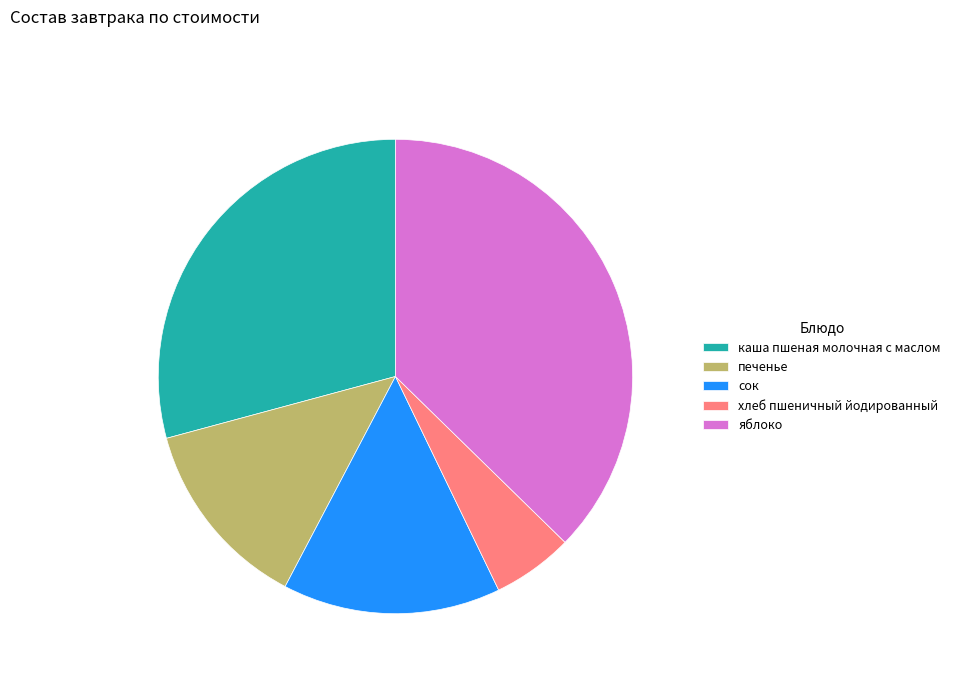

True or false: яблоко accounts for 37% of the total.

True